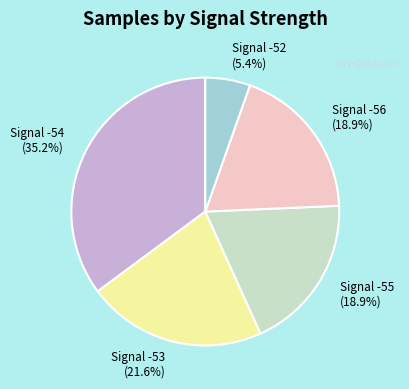

Which category has the smallest portion of the pie?

Signal -52 (5.4%)